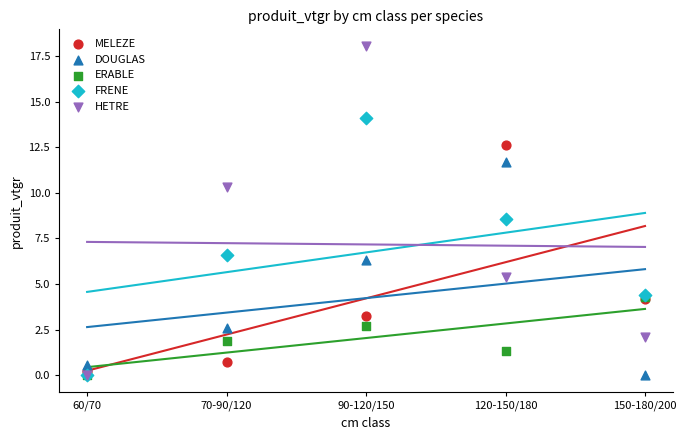

Across all series, what Y value is closest to 9?

8.6